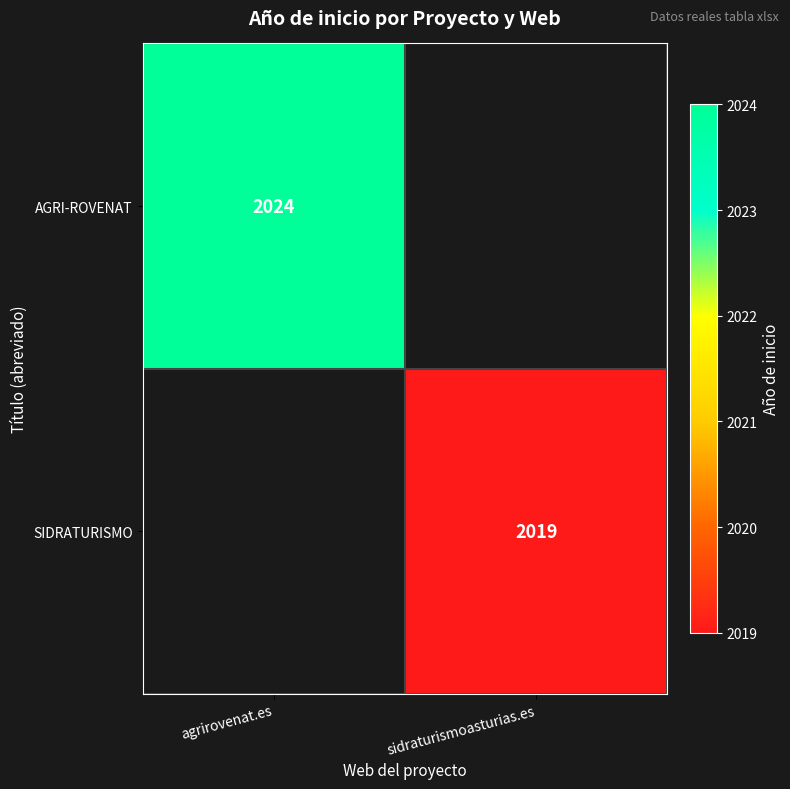

Is the value of AGRI-ROVENAT at agrirovenat.es greater than the value of SIDRATURISMO at sidraturismoasturias.es?

Yes